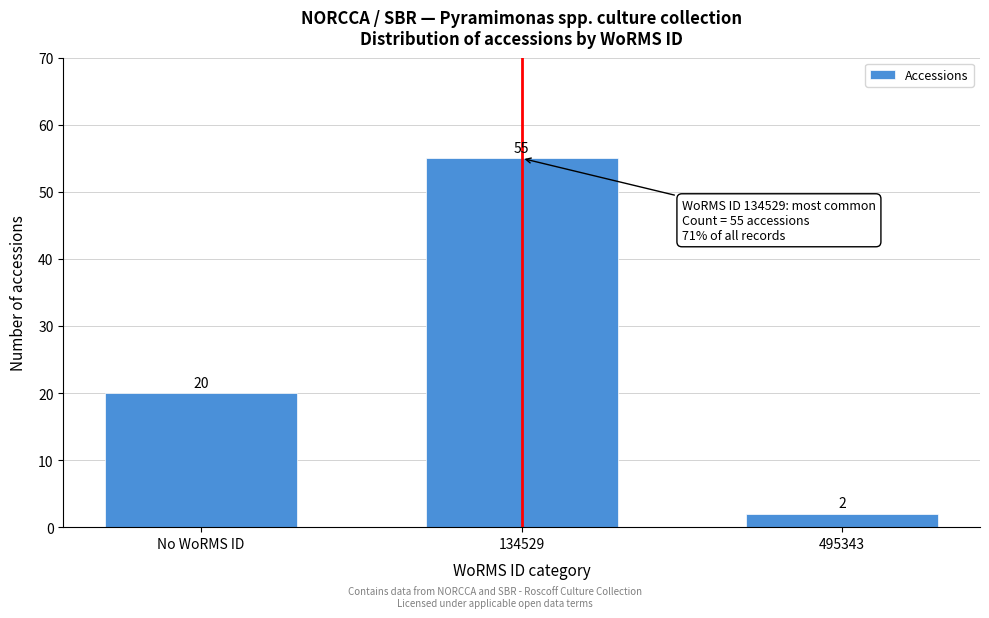

Reading left to right, extract all data points from this chart.

No WoRMS ID=20	134529=55	495343=2